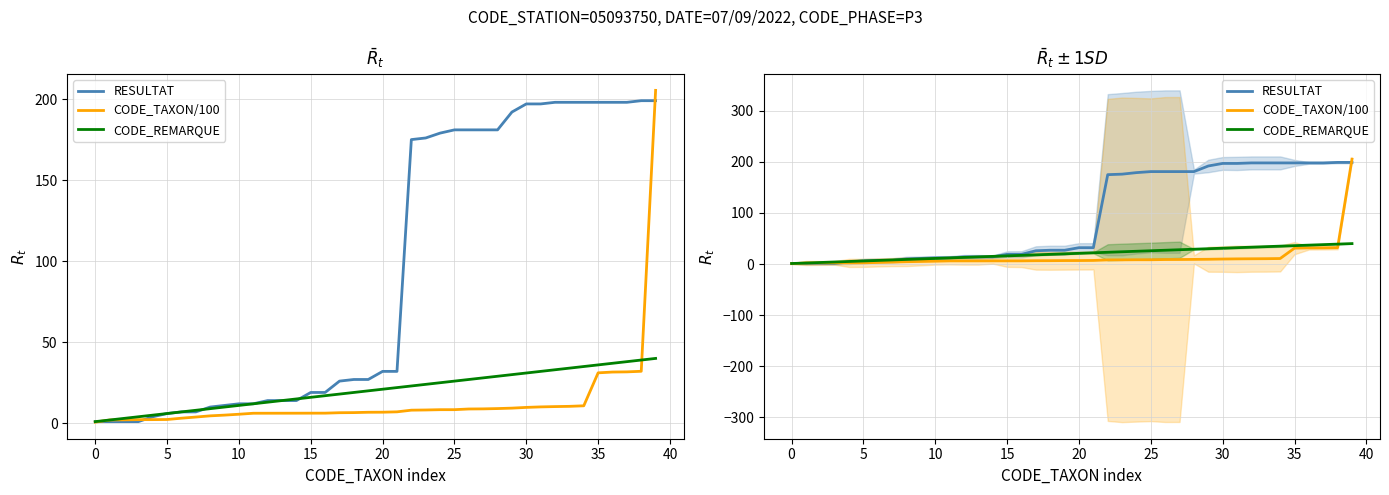

Which has a higher value, 34 or −5?

34